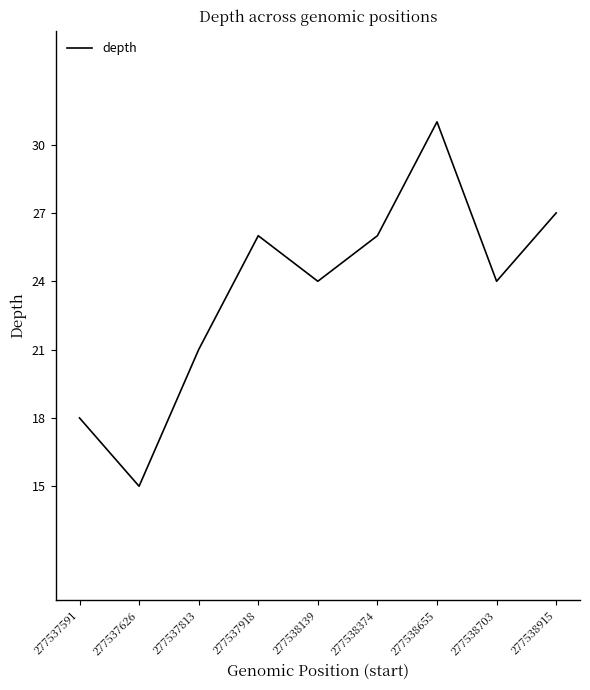

What is the sum of all values?

212